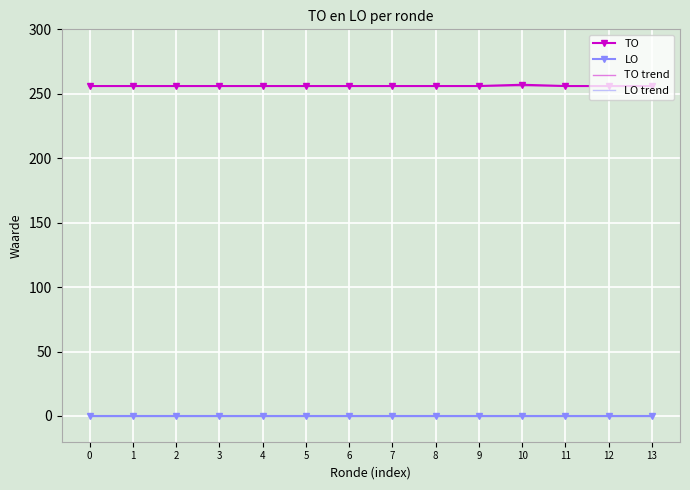

Which series changed the most between 4 and 12?

TO trend